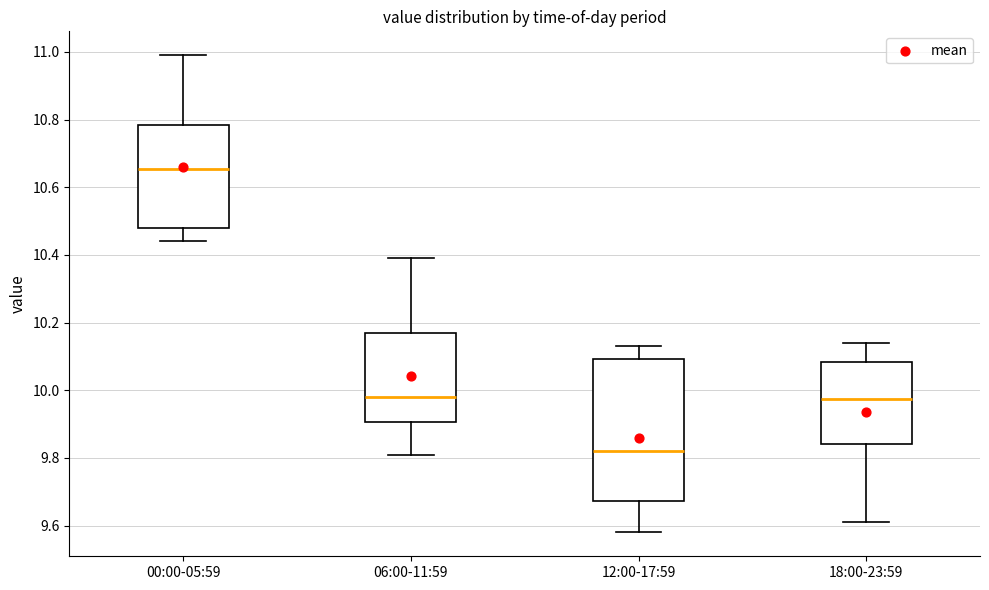

Reading left to right, read every box against the y-axis: the position of its median line, the range the box covers, and the ends of its whiskers. The values are not printed on the chart, so give them approximately, as read against the axis.

00:00-05:59: median 10.66, box 10.48 to 10.78, whiskers 10.44 to 11.00
06:00-11:59: median 9.98, box 9.90 to 10.18, whiskers 9.82 to 10.40
12:00-17:59: median 9.82, box 9.68 to 10.10, whiskers 9.58 to 10.14
18:00-23:59: median 9.98, box 9.84 to 10.08, whiskers 9.62 to 10.14